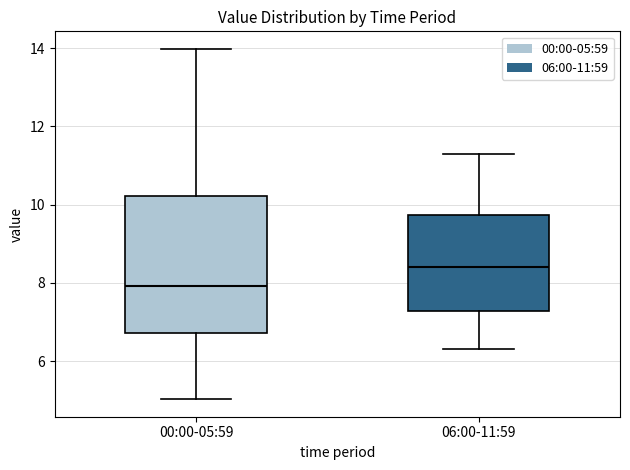

Which box has the lowest median line?

00:00-05:59